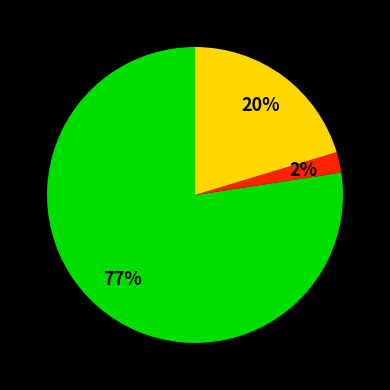

Is there a majority slice in this chart?

Yes